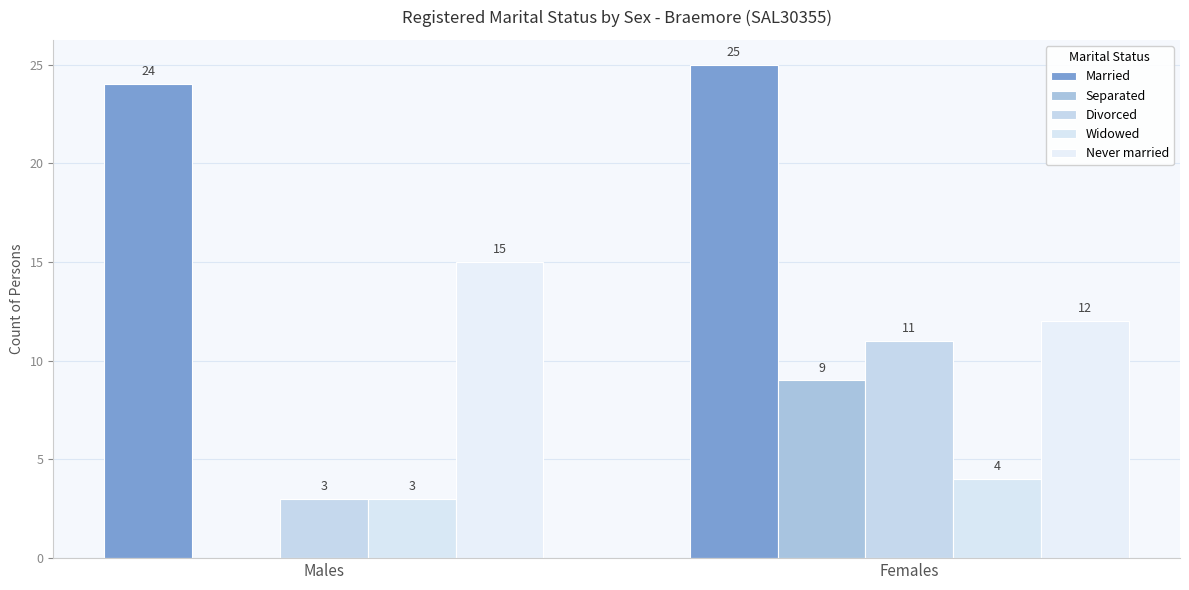

Reading right to left, transcribe all the data shown in this chart.

Married: 25	24
Separated: 9	0
Divorced: 11	3
Widowed: 4	3
Never married: 12	15